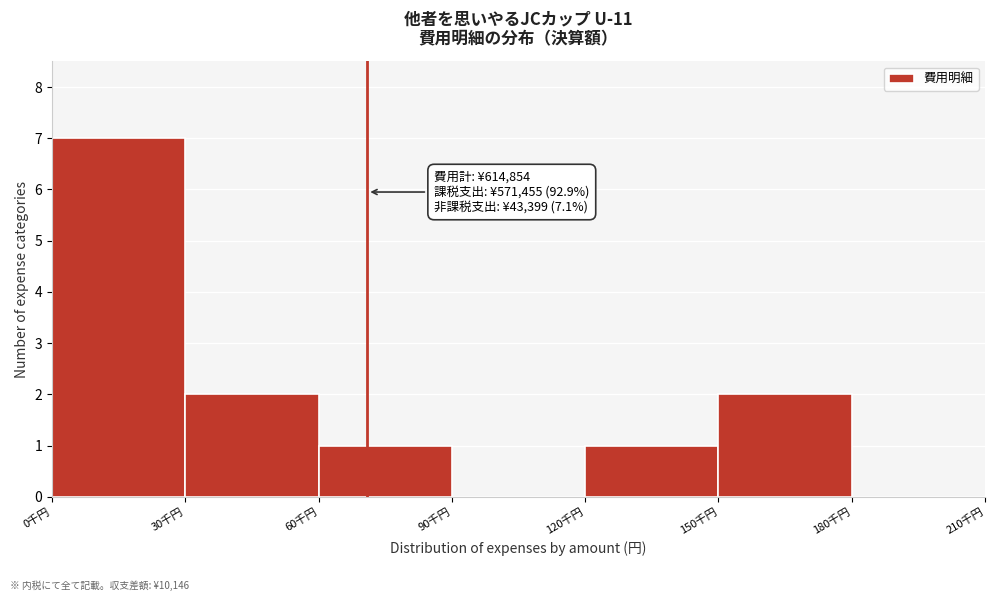

Reading left to right, what are all the values shown in this chart?

0千円=7	30千円=2	60千円=1	90千円=0	120千円=1	150千円=2	180千円=0